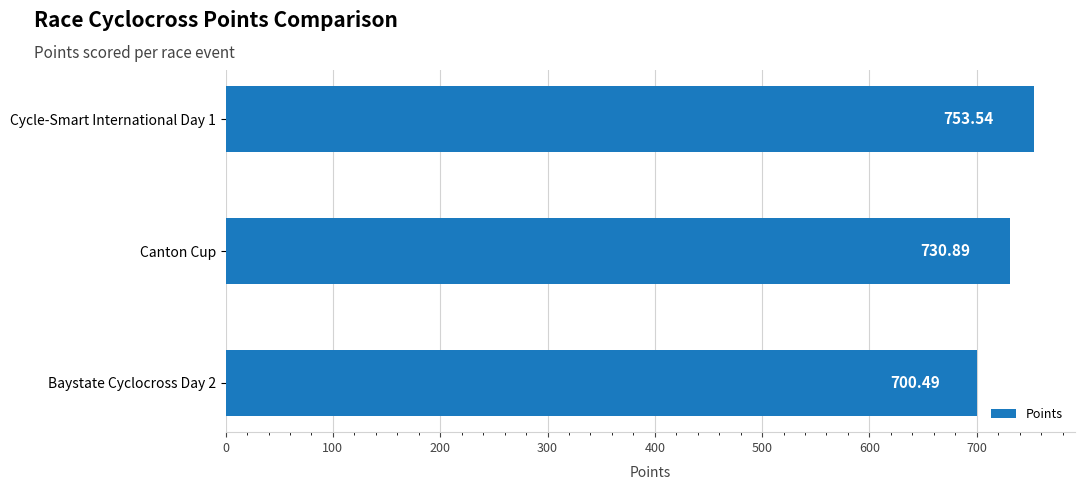

Rank the categories by value from highest to lowest.

Cycle-Smart International Day 1, Canton Cup, Baystate Cyclocross Day 2